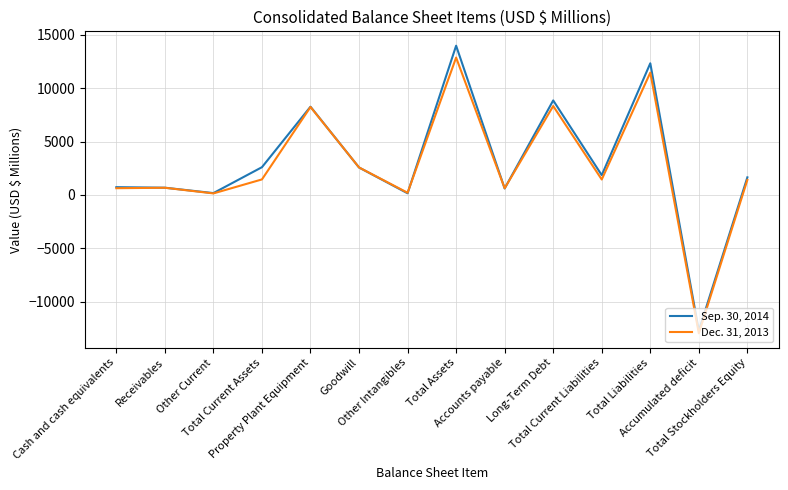

What is the total value across all series at Goodwill?

5147